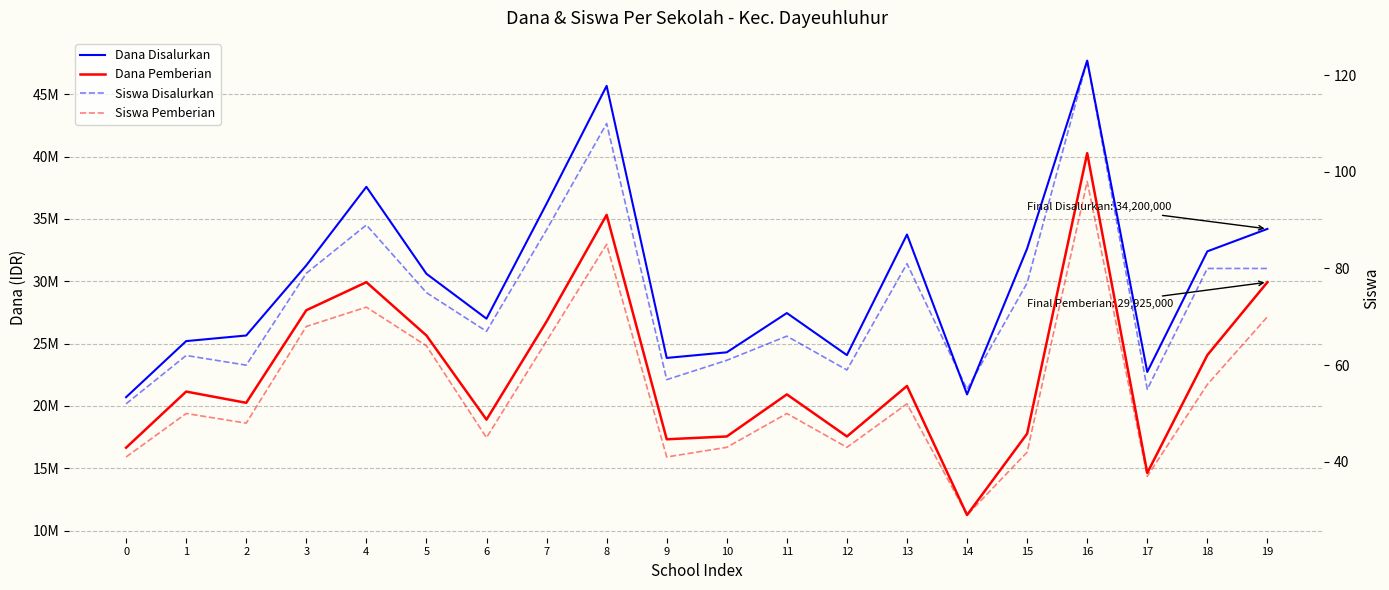

At how many categories does at least one series exceed 24217774?

15